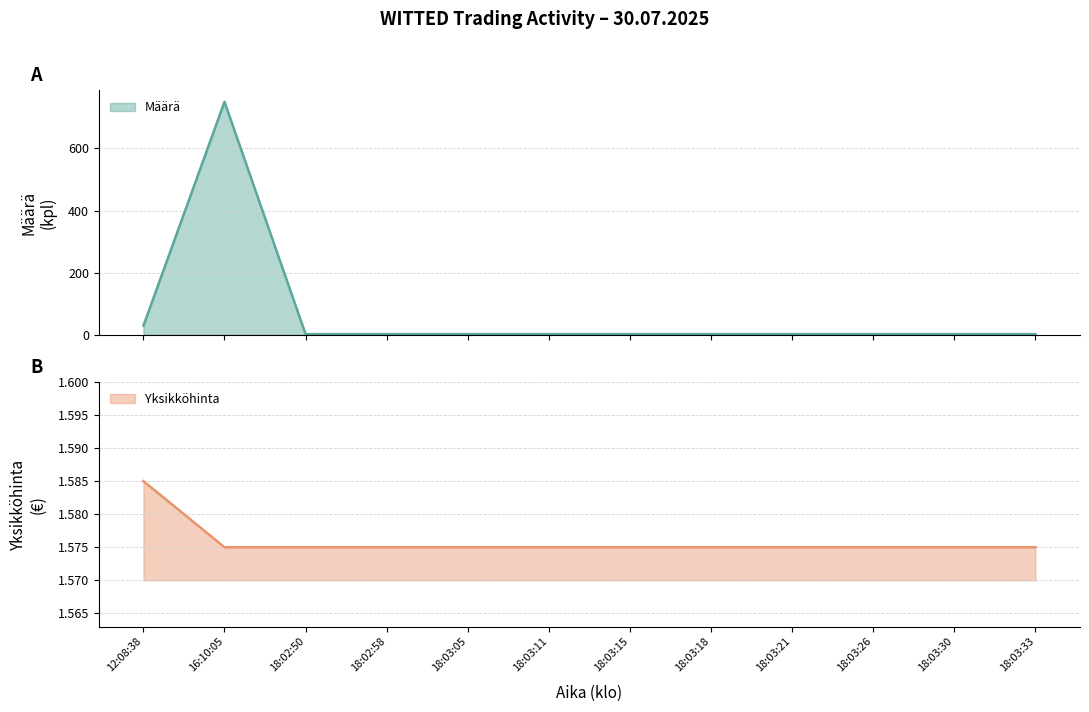

What is the maximum value for Määrä?

750